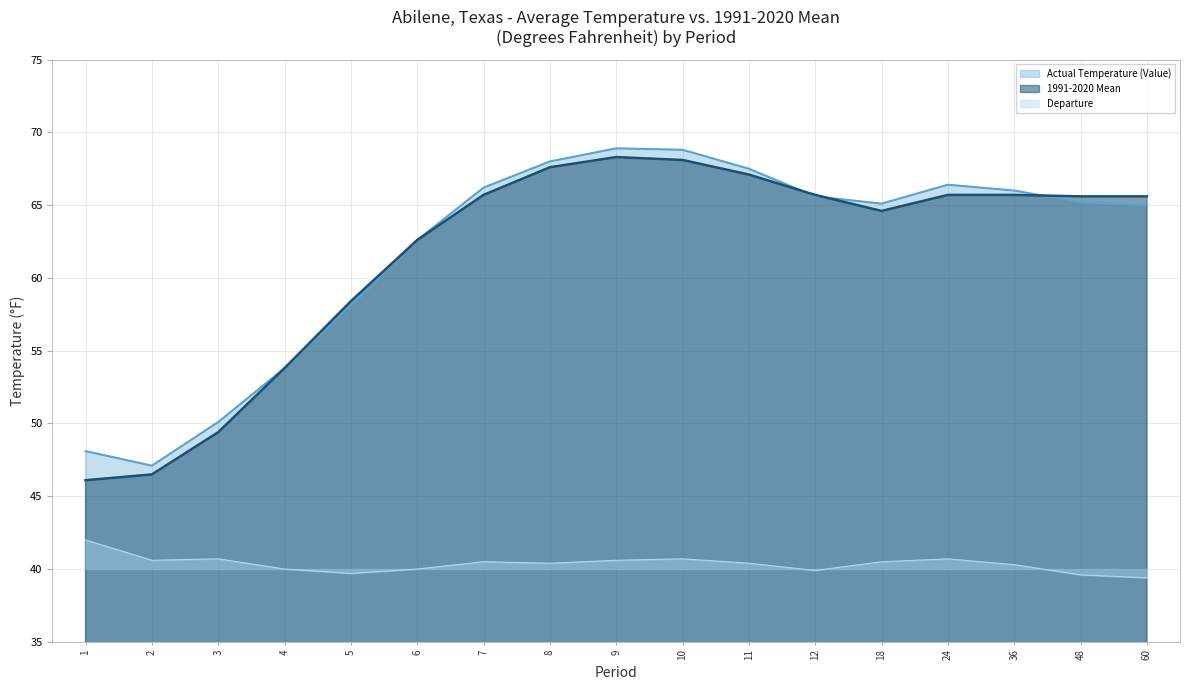

What are all the series names shown in the legend?

Actual Temperature (Value), 1991-2020 Mean, Departure